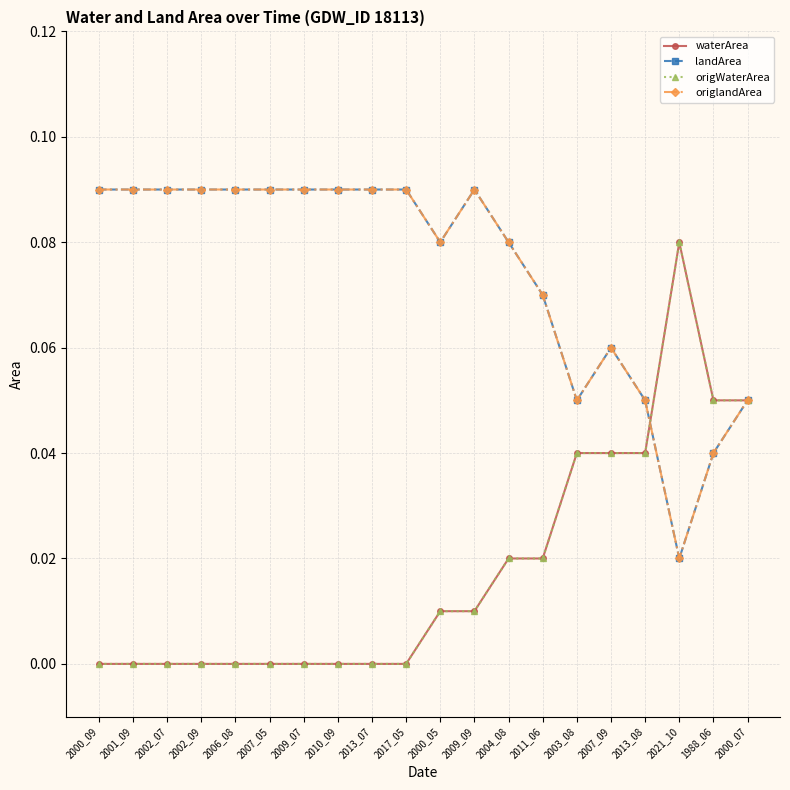

How many intersections are there between landArea and waterArea?

1